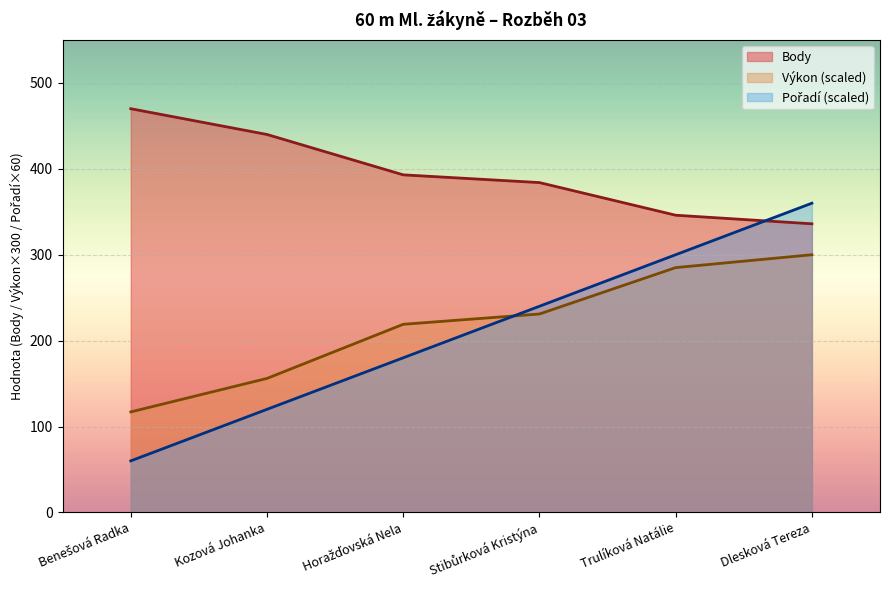

Rank the series by their maximum value, from lowest to highest.

Výkon, Pořadí, Body